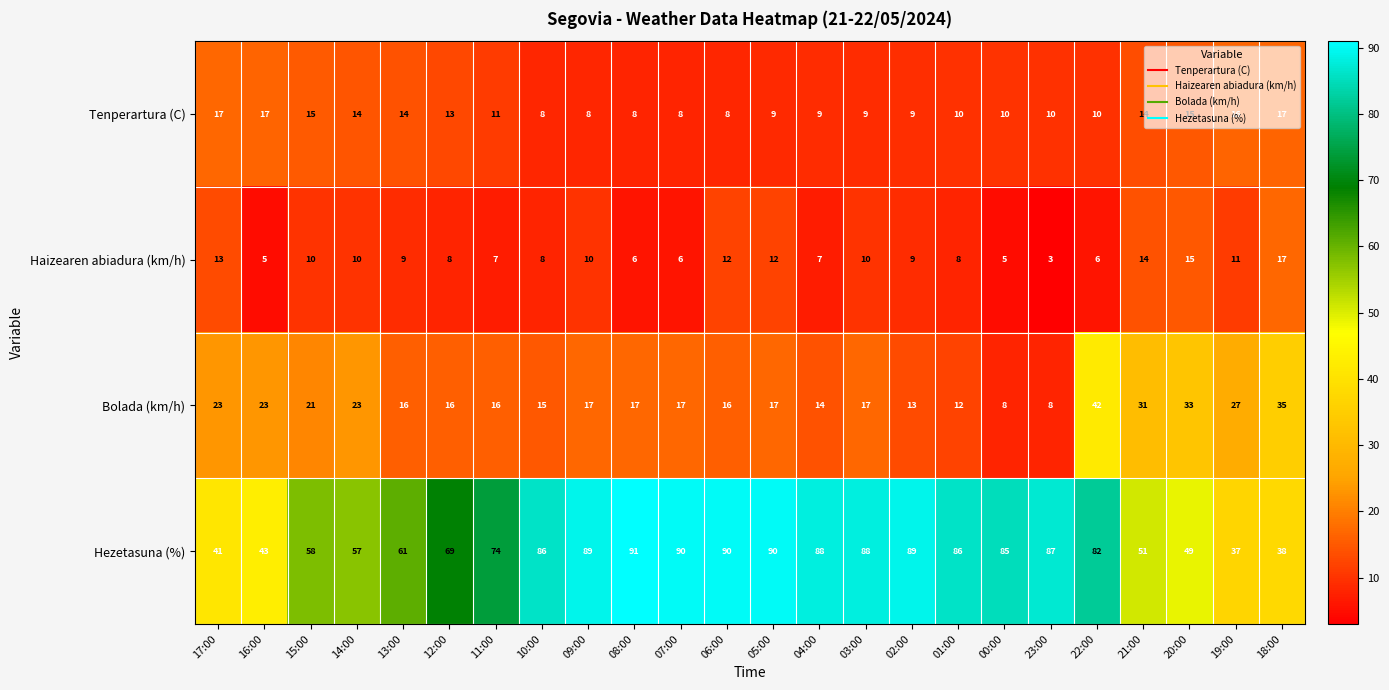

The value of Hezetasuna (%) at 09:00 is 121. True or false?

False